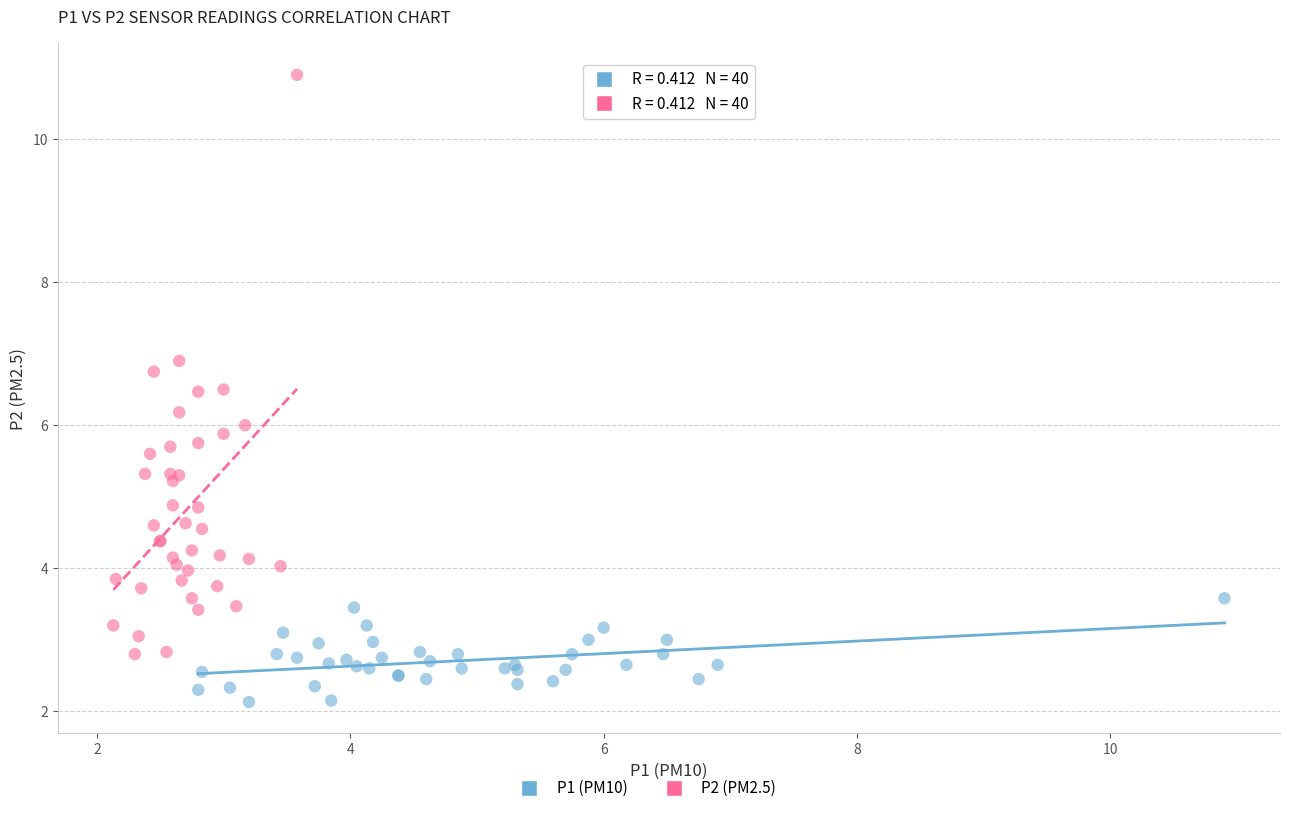

Which series contains the lowest Y value?

P1 (PM10)